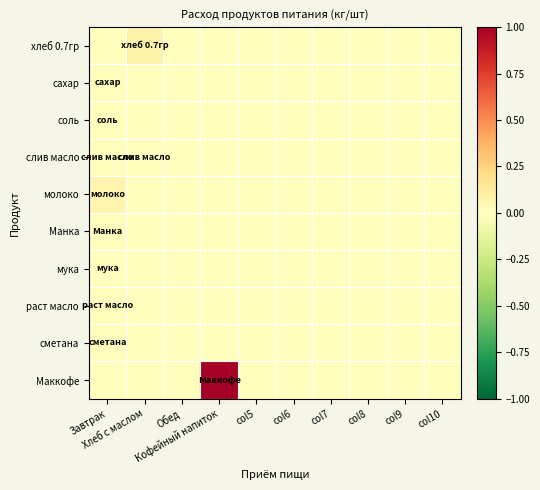

Between Хлеб с маслом and col9, which series saw the biggest shift?

хлеб 0.7гр